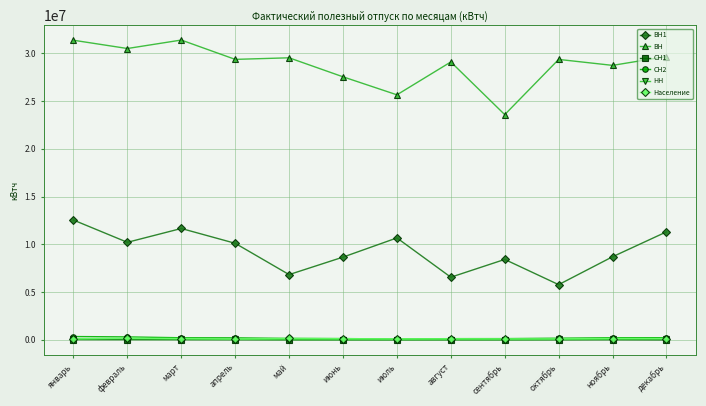

What is the sum of the СН2 values at октябрь and январь?

521472